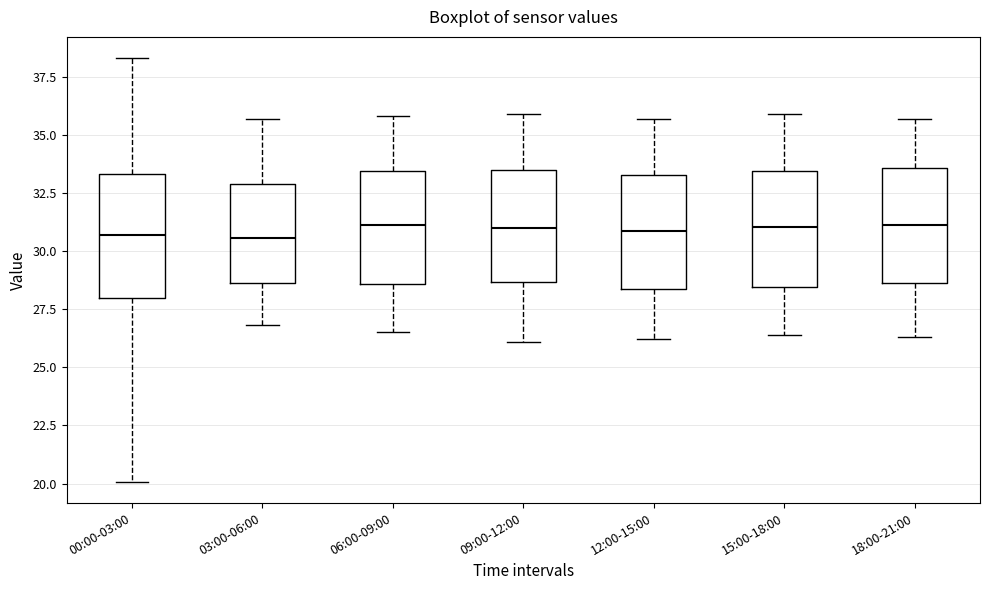

Reading left to right, read every box against the y-axis: the position of its median line, the range the box covers, and the ends of its whiskers. The values are not printed on the chart, so give them approximately, as read against the axis.

00:00-03:00: median 30.5, box 28.0 to 33.5, whiskers 20.0 to 38.5
03:00-06:00: median 30.5, box 28.5 to 33.0, whiskers 27.0 to 35.5
06:00-09:00: median 31.0, box 28.5 to 33.5, whiskers 26.5 to 36.0
09:00-12:00: median 31.0, box 28.5 to 33.5, whiskers 26.0 to 36.0
12:00-15:00: median 31.0, box 28.5 to 33.5, whiskers 26.0 to 35.5
15:00-18:00: median 31.0, box 28.5 to 33.5, whiskers 26.5 to 36.0
18:00-21:00: median 31.0, box 28.5 to 33.5, whiskers 26.5 to 35.5